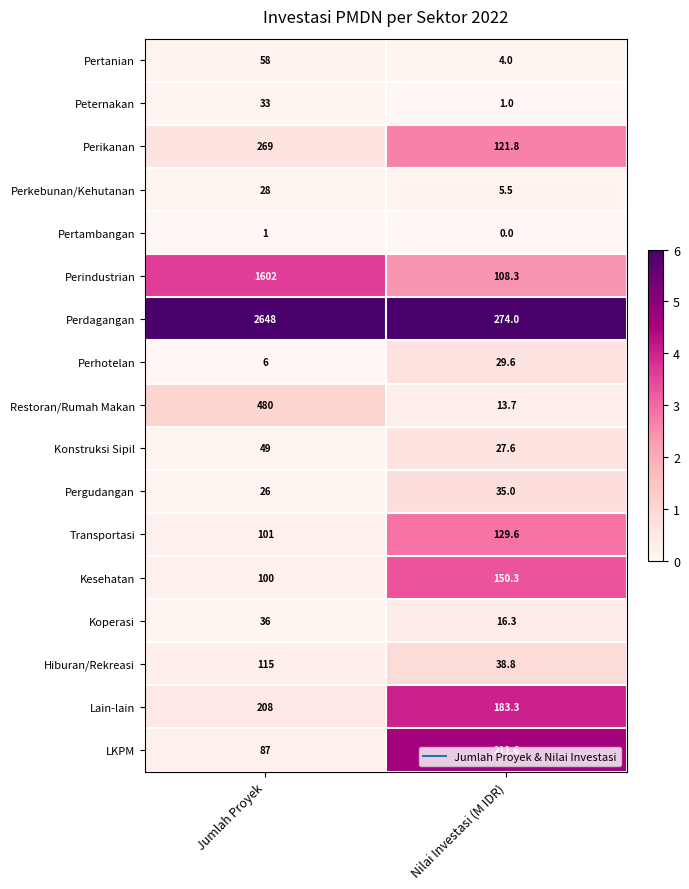

Rank the series by their maximum value, from lowest to highest.

Pertambangan, Perkebunan/Kehutanan, Perhotelan, Peternakan, Pergudangan, Koperasi, Konstruksi Sipil, Pertanian, Hiburan/Rekreasi, Transportasi, Kesehatan, Lain-lain, LKPM, Perikanan, Restoran/Rumah Makan, Perindustrian, Perdagangan